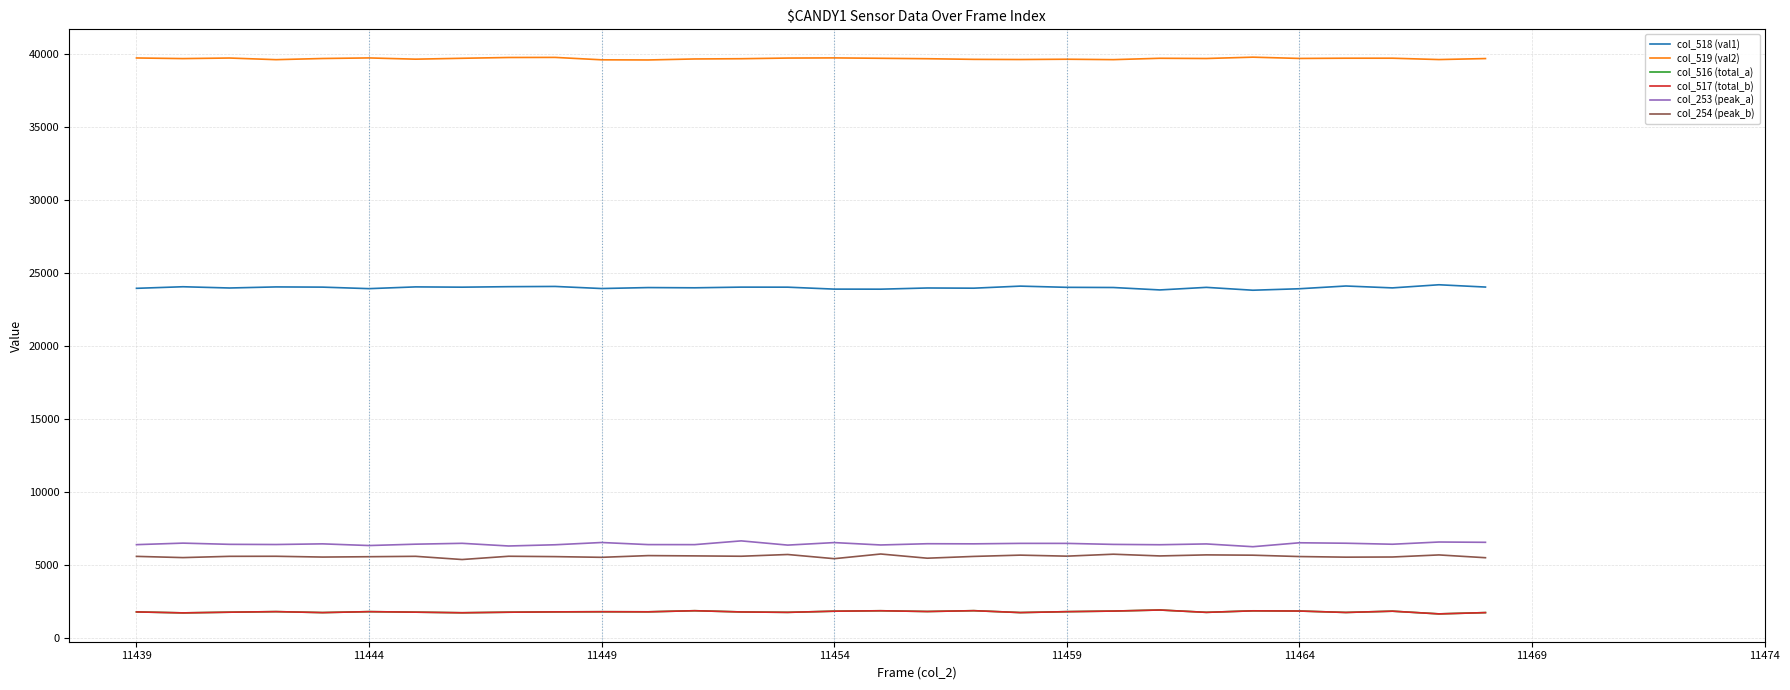

What is the maximum value for col_254 (peak_b)?

5781